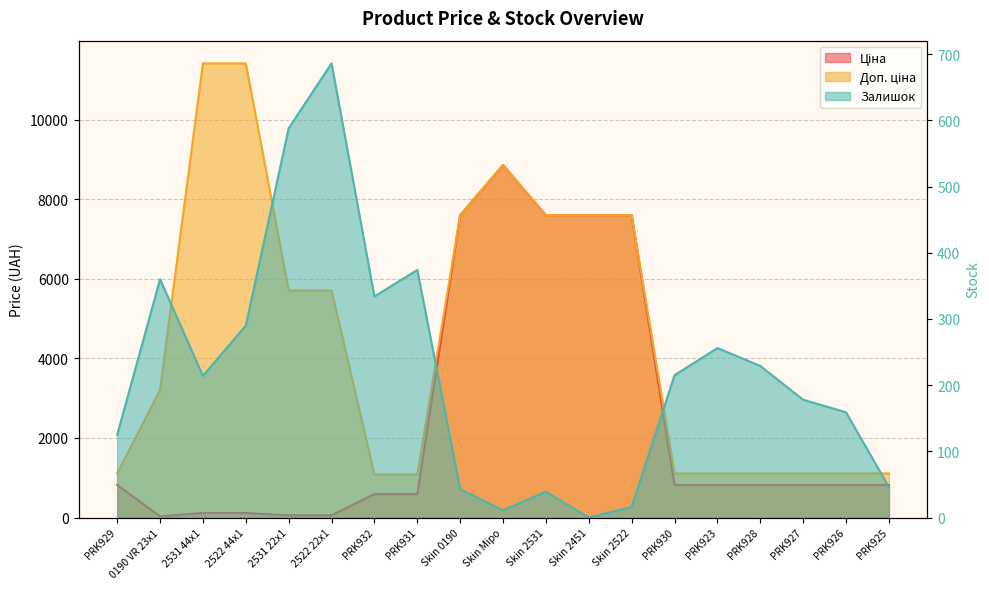

Does the chart display data point markers on the line(s)?

No